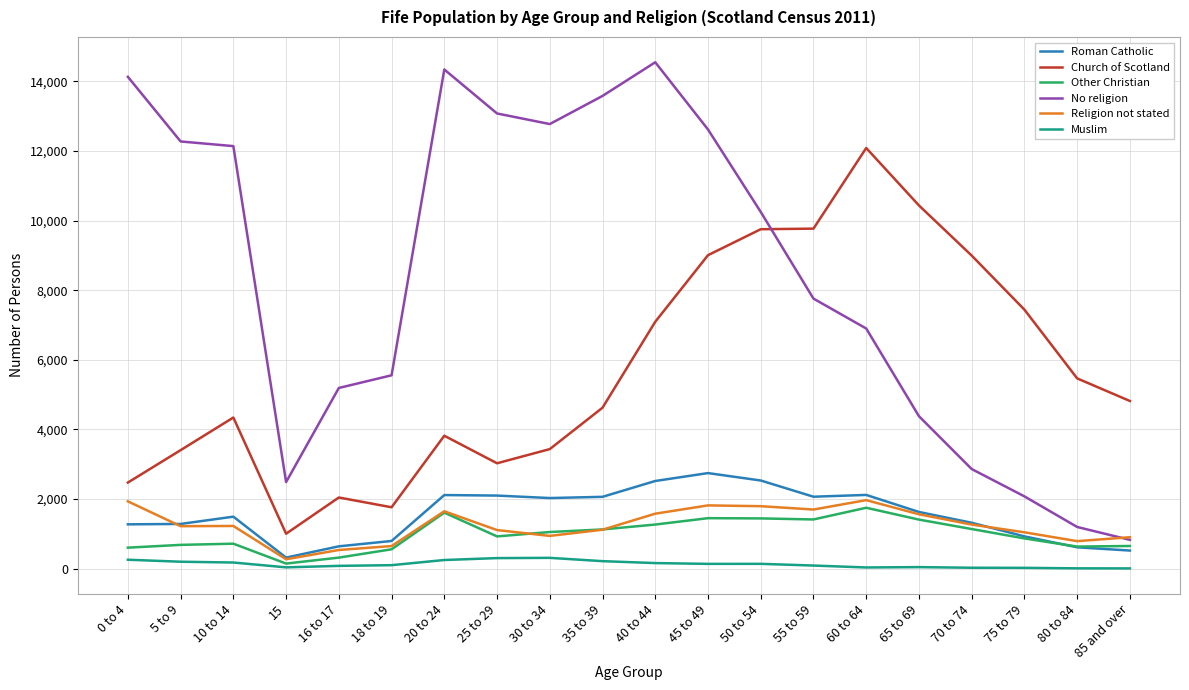

Which series has the widest spread of values?

No religion